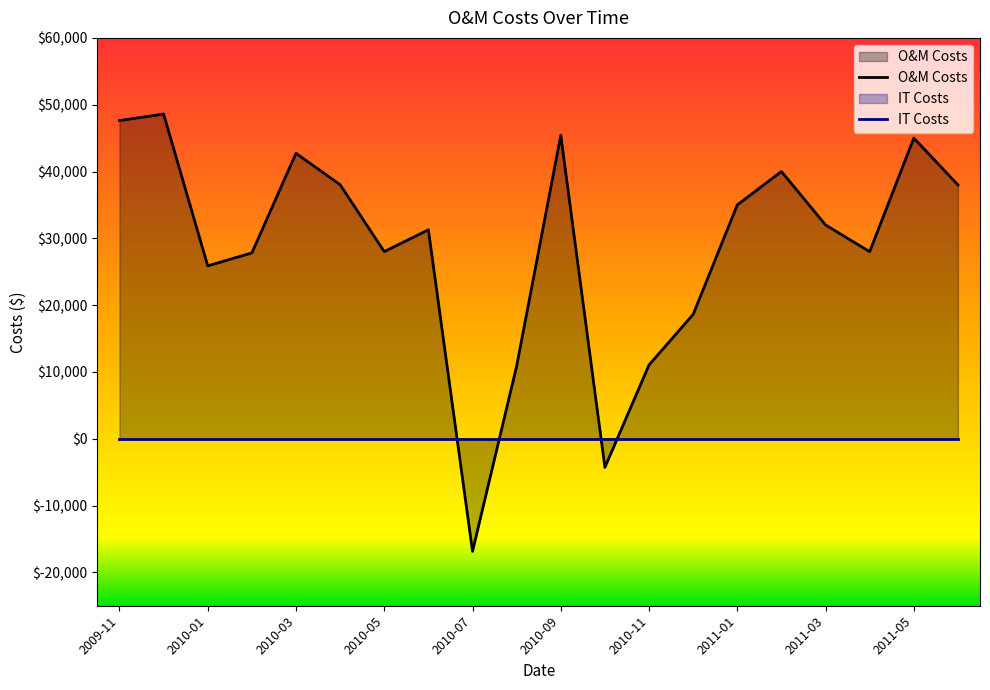

Reading left to right, transcribe all the data shown in this chart.

O&M Costs: 47629.1	48597.7	25875.7	27816.7	42721.0	38027.6	28010.2	31272.5	-16853.3	10869.6	45417.6	-4288.3	11045.2	18610.5	35000.0	40000.0	32000.0	28000.0	45000.0	38000.0
IT Costs: 0.0	0.0	0.0	0.0	0.0	0.0	0.0	0.0	0.0	0.0	0.0	0.0	0.0	0.0	0.0	0.0	0.0	0.0	0.0	0.0